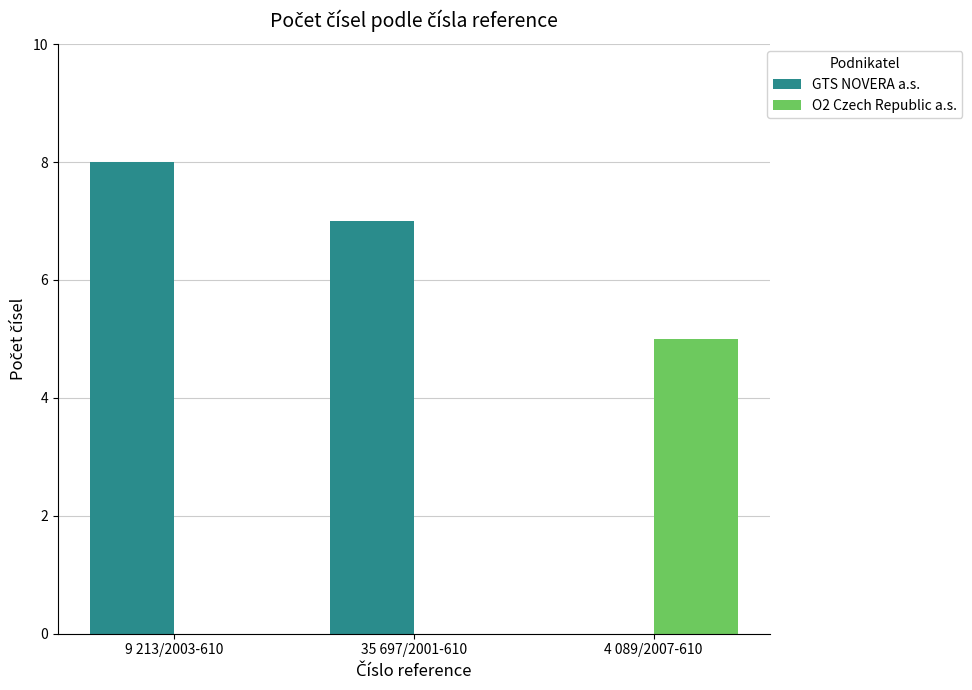

Is it true that O2 Czech Republic a.s. equals 0 at 9 213/2003-610?

True